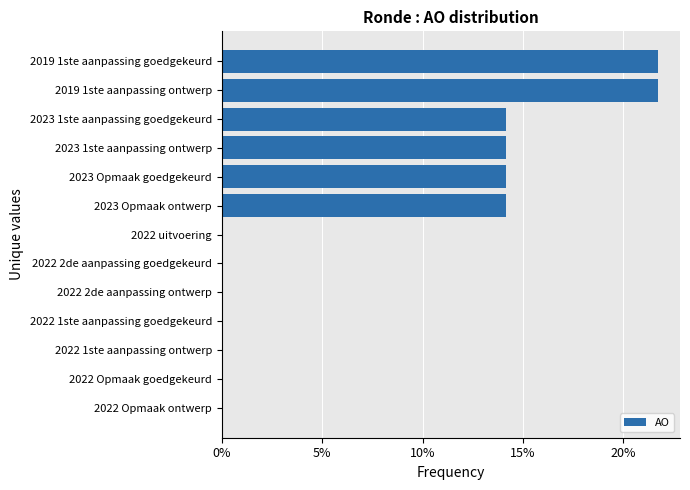

Are the bars horizontal?

Yes